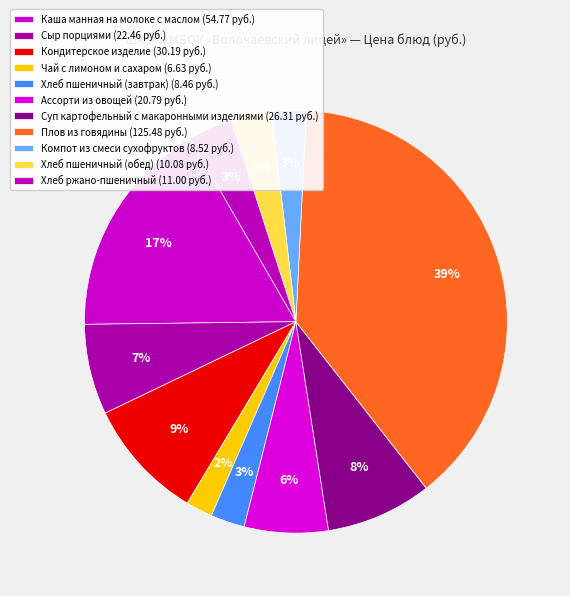

Which category has the smallest portion of the pie?

Чай с лимоном и сахаром